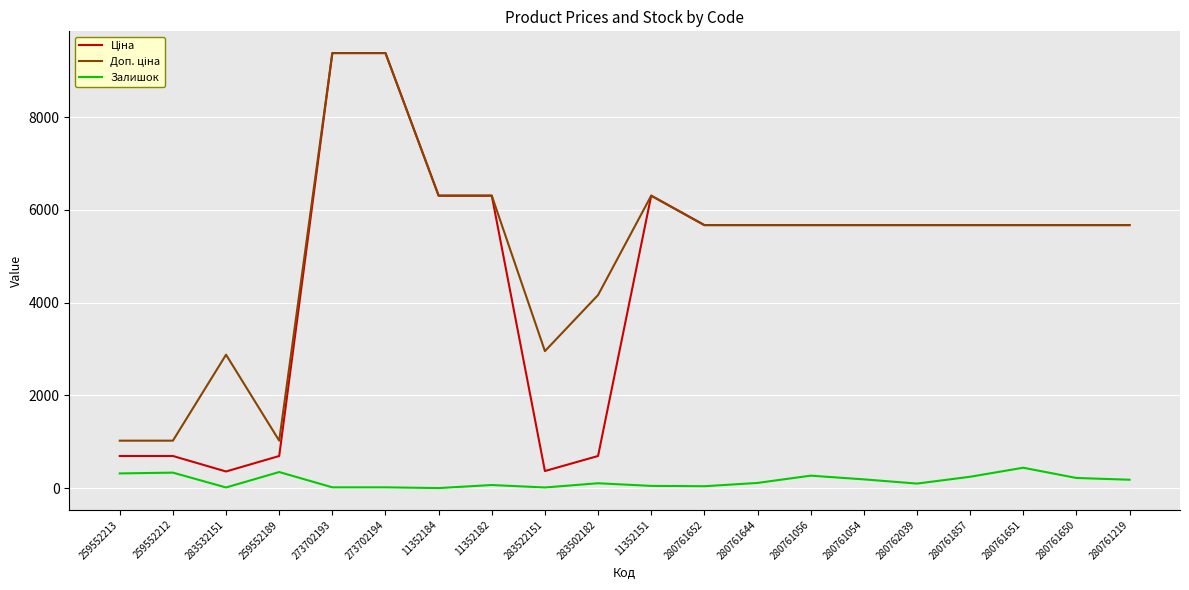

How many distinct data groups are displayed?

3